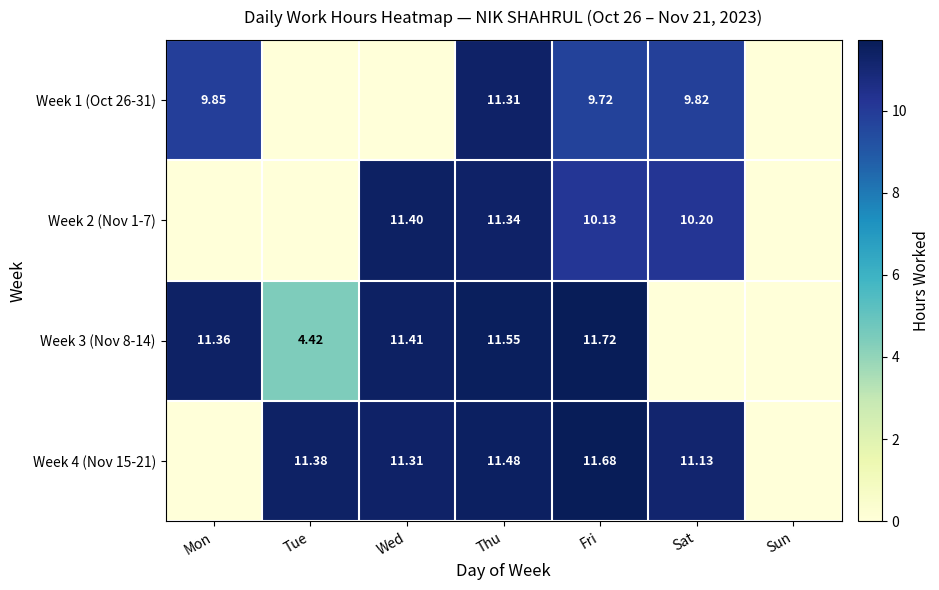

At which label does Week 1 (Oct 26-31) first exceed 9?

Mon